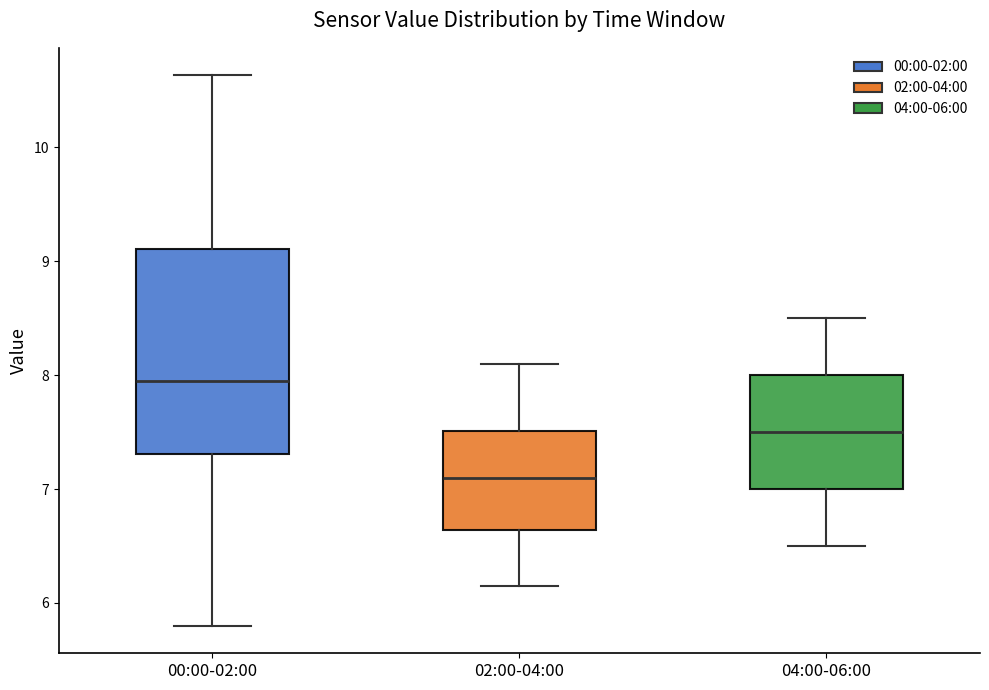

Reading left to right, transcribe this box plot: for each box, give where its median line is, the range the box spans, and where its two whiskers end, as read against the y-axis. The values are not printed on the chart, so give them approximately, as read against the axis.

00:00-02:00: median 8.0, box 7.3 to 9.1, whiskers 5.8 to 10.6
02:00-04:00: median 7.1, box 6.6 to 7.5, whiskers 6.2 to 8.1
04:00-06:00: median 7.5, box 7.0 to 8.0, whiskers 6.5 to 8.5